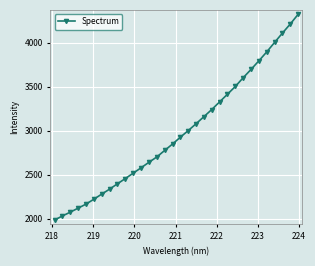

What is the value of the 27th point from the left?

3793.7